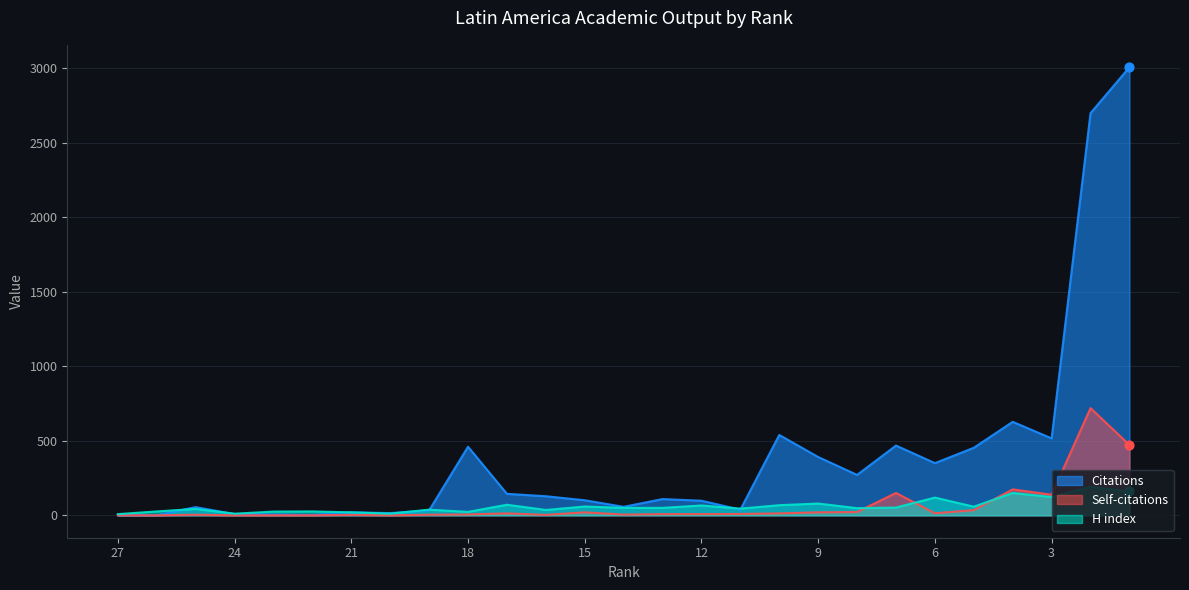

Which series contains the highest Y value?

Citations